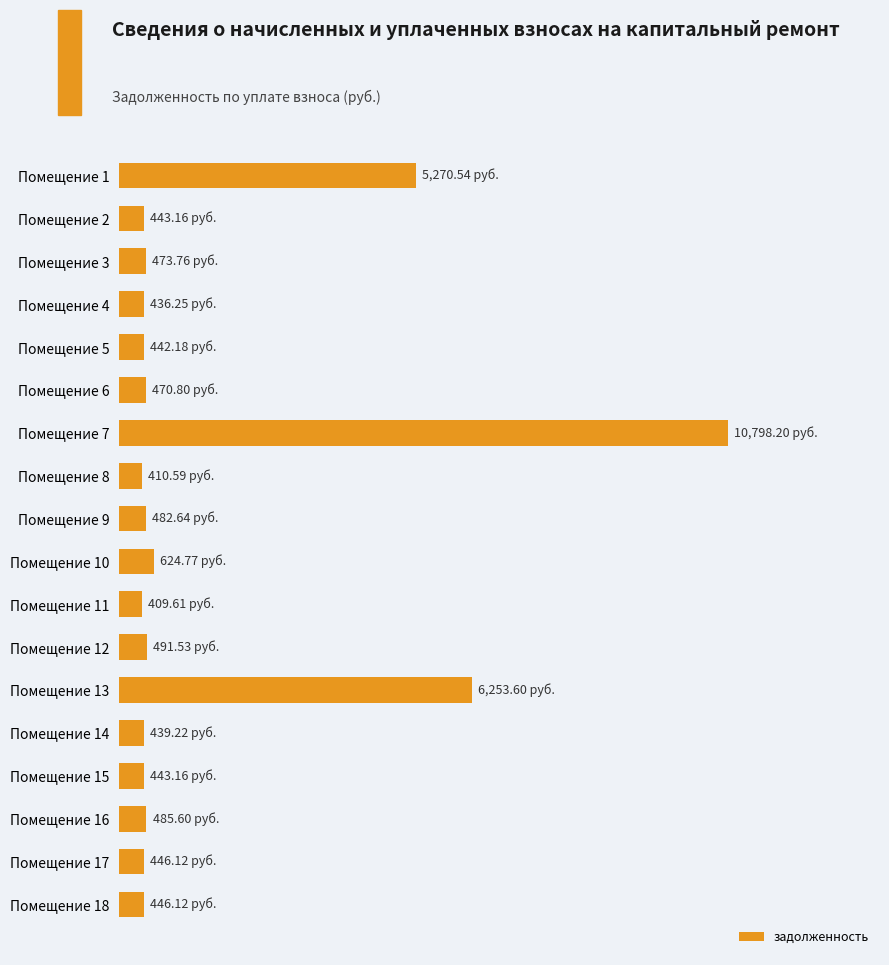

Are the bars horizontal?

Yes